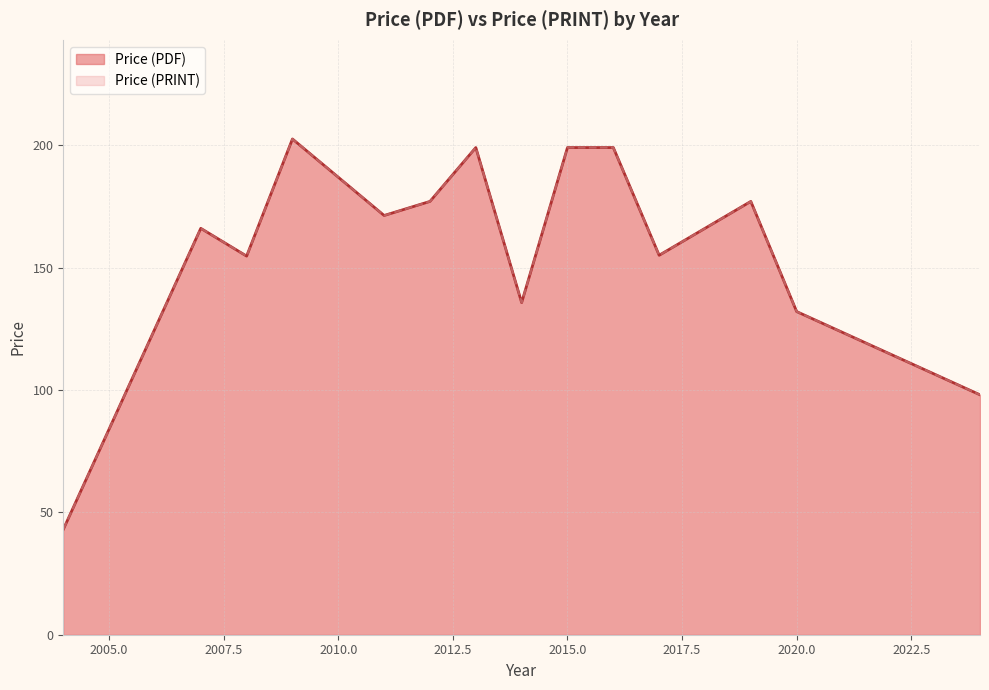

True or false: Price (PRINT) and Price (PDF) intersect in this chart.

False